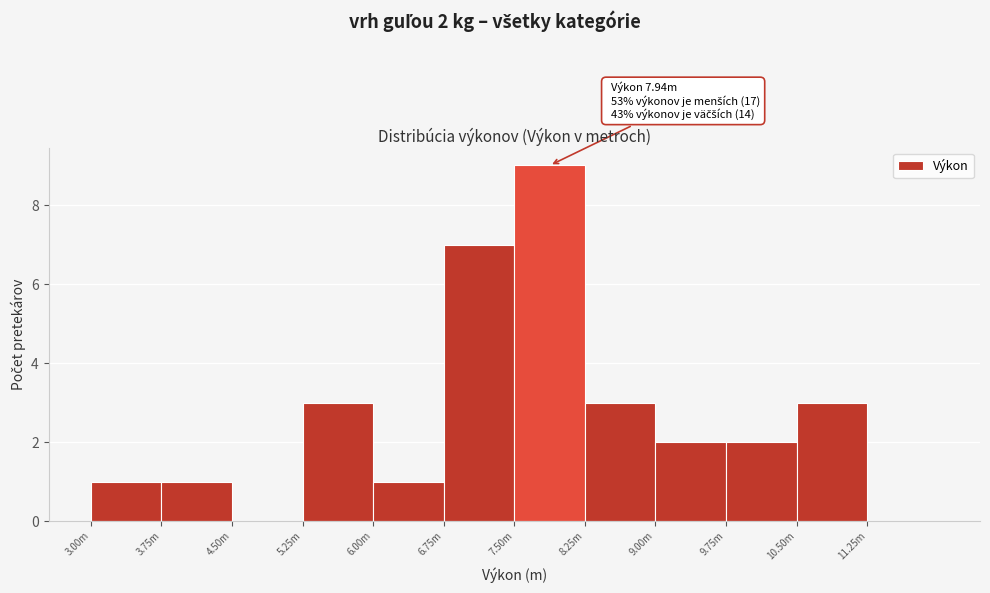

Reading left to right, extract all data points from this chart.

3.00m=1	3.75m=1	4.50m=0	5.25m=3	6.00m=1	6.75m=7	7.50m=9	8.25m=3	9.00m=2	9.75m=2	10.50m=3	11.25m=0